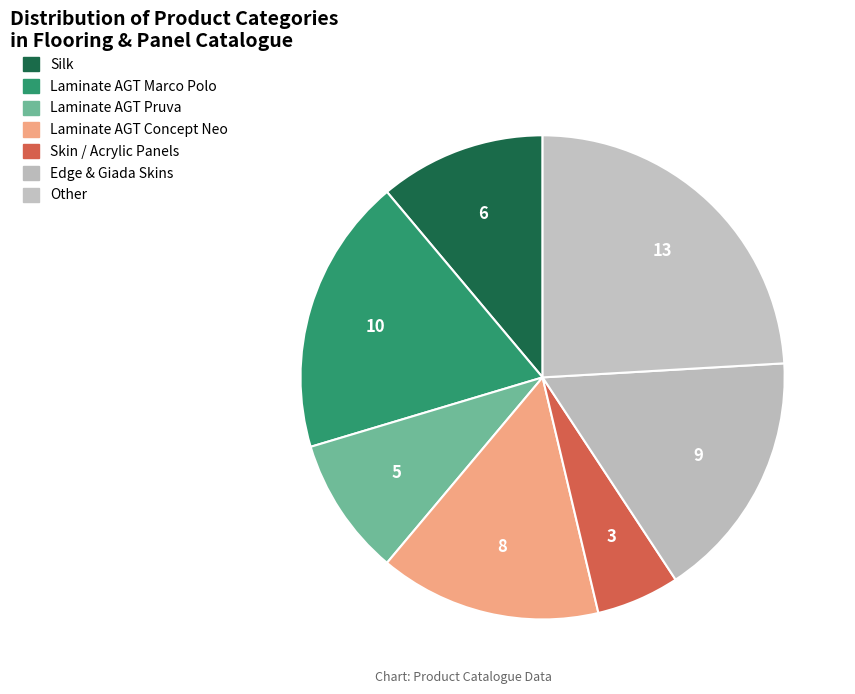

How many segments does this pie chart have?

7